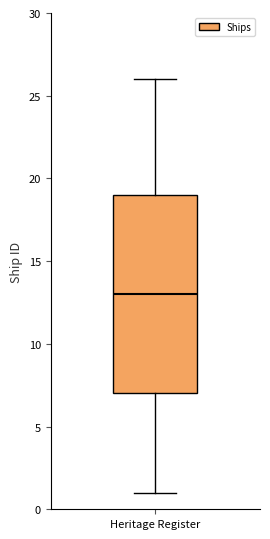

Where does the median line of the box for Heritage Register sit on the y-axis? The values are not printed on the chart, so give them approximately, as read against the axis.

13